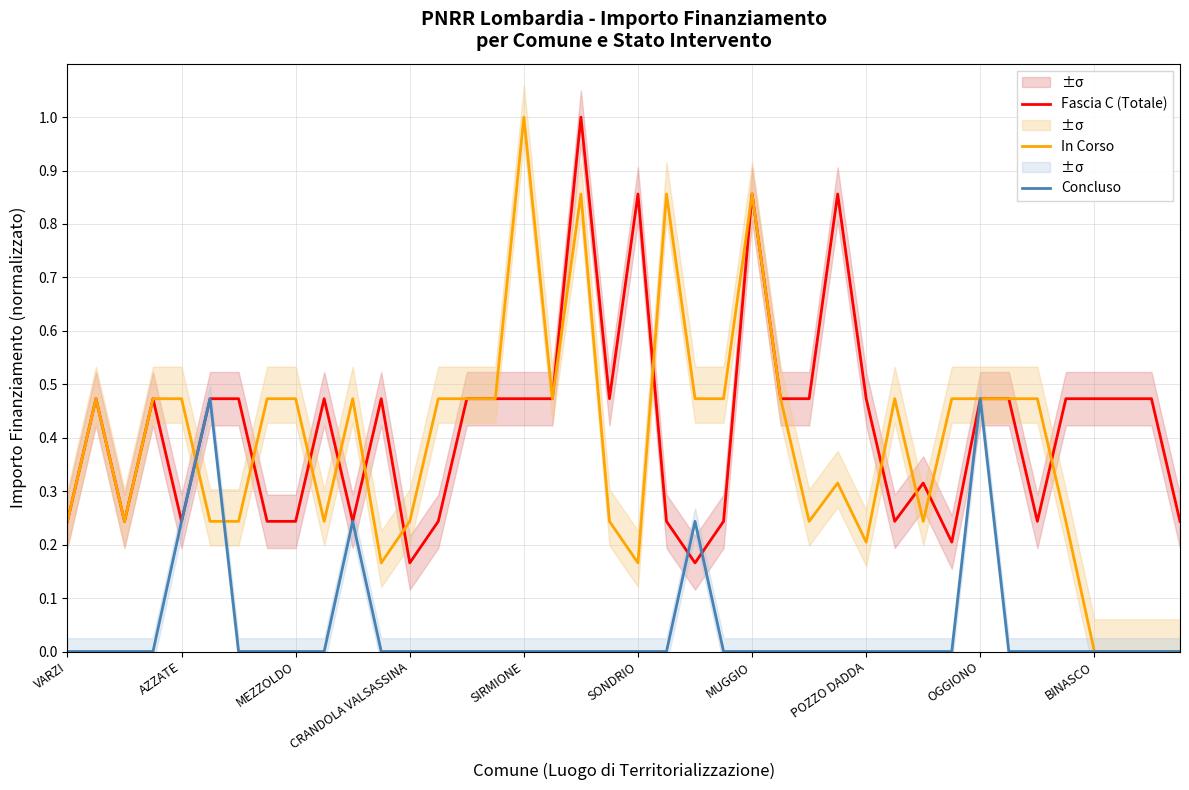

What is the sum of all Concluso values?

1.7